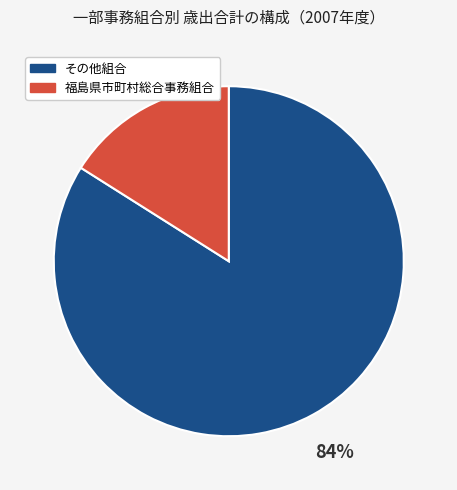

Is there a majority slice in this chart?

Yes